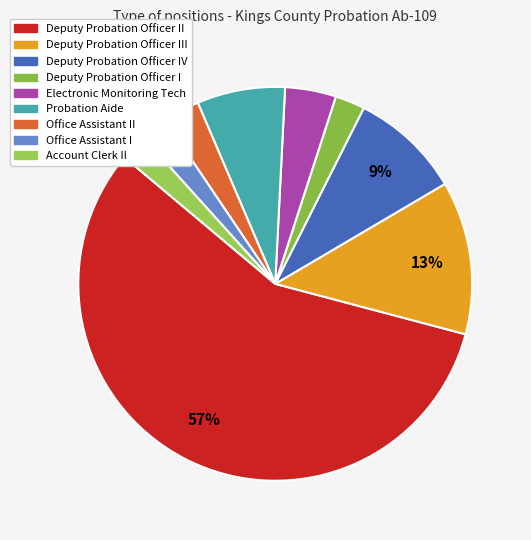

How many segments does this pie chart have?

9